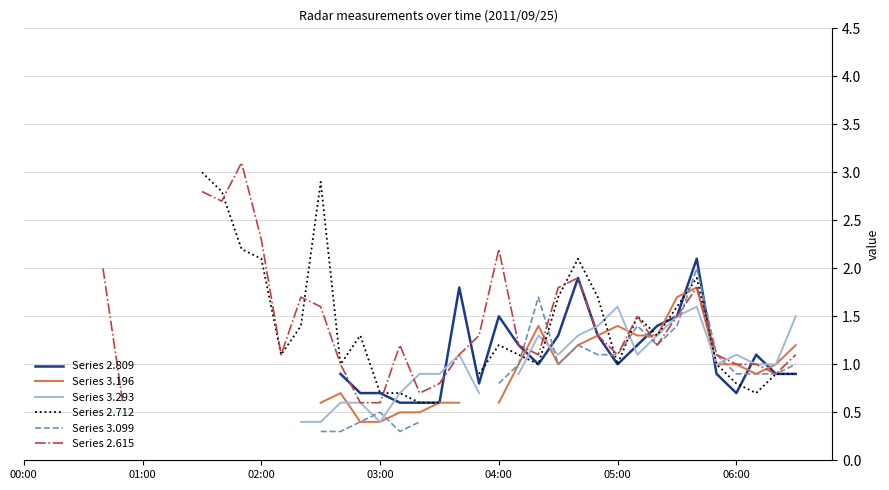

True or false: Series 2.615 has more than 2 points higher than both neighbors.

True